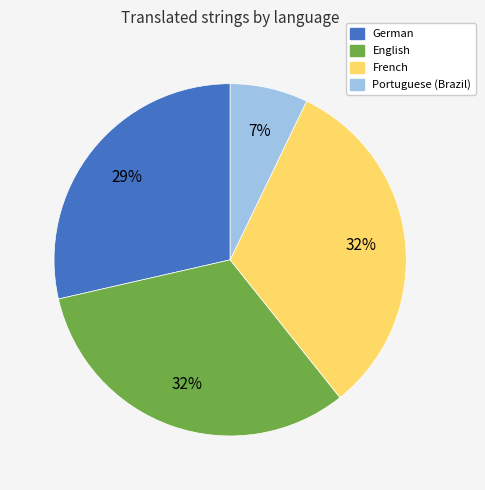

Is there any slice that represents more than half of the pie?

No